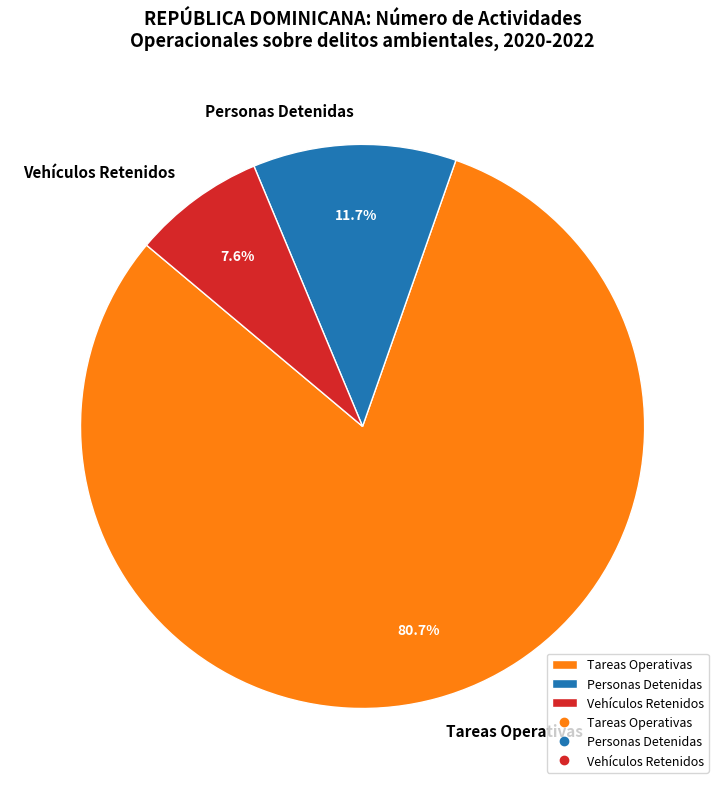

Count the number of slices in the pie.

3